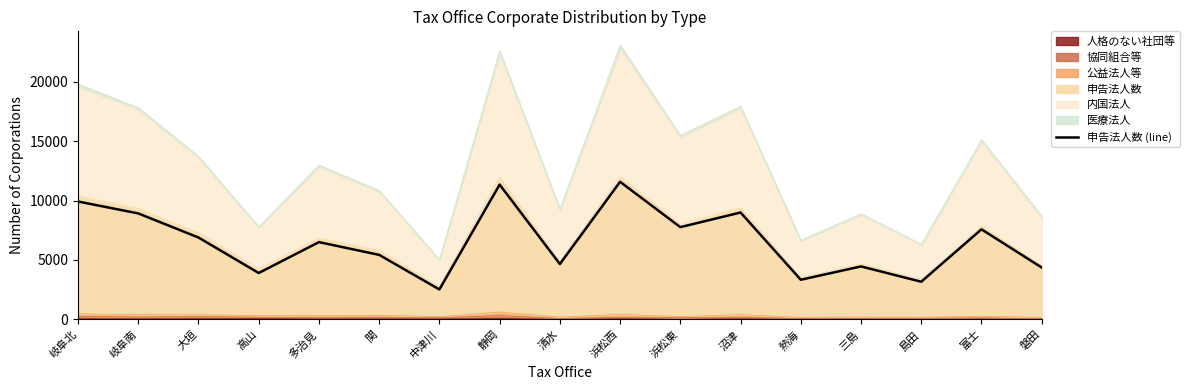

Where does the data first go above 6501?

岐阜北